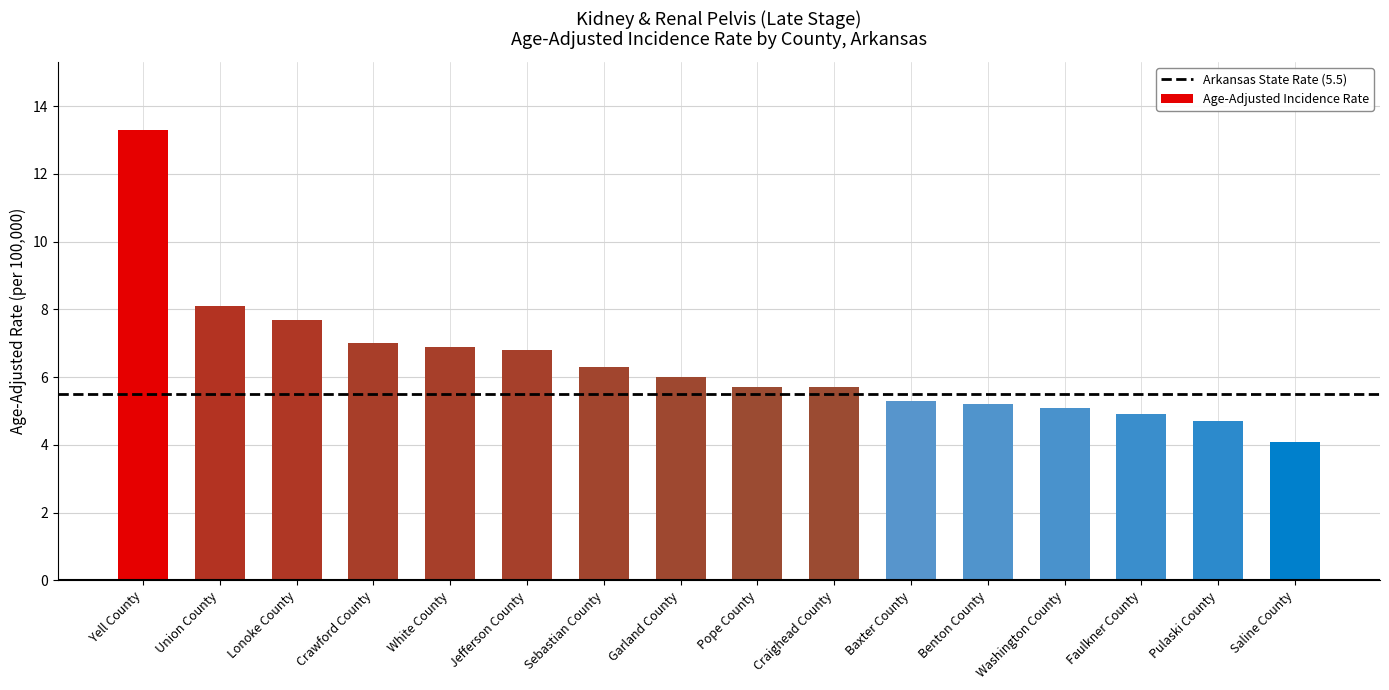

What is the label of the 1st bar from the right?

Saline County